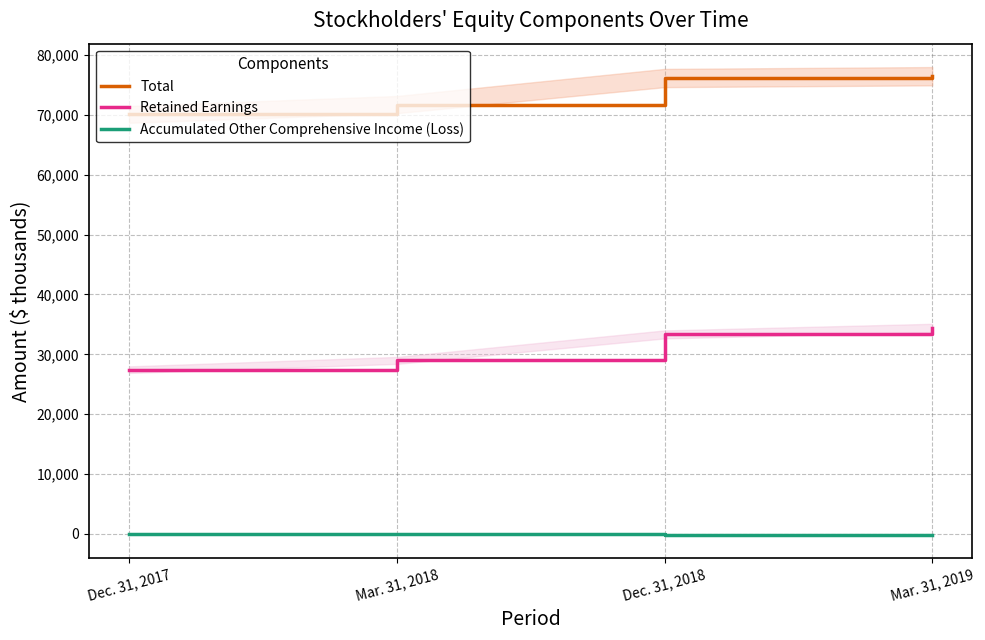

At which category is the sum across all series the highest?

Mar. 31, 2019